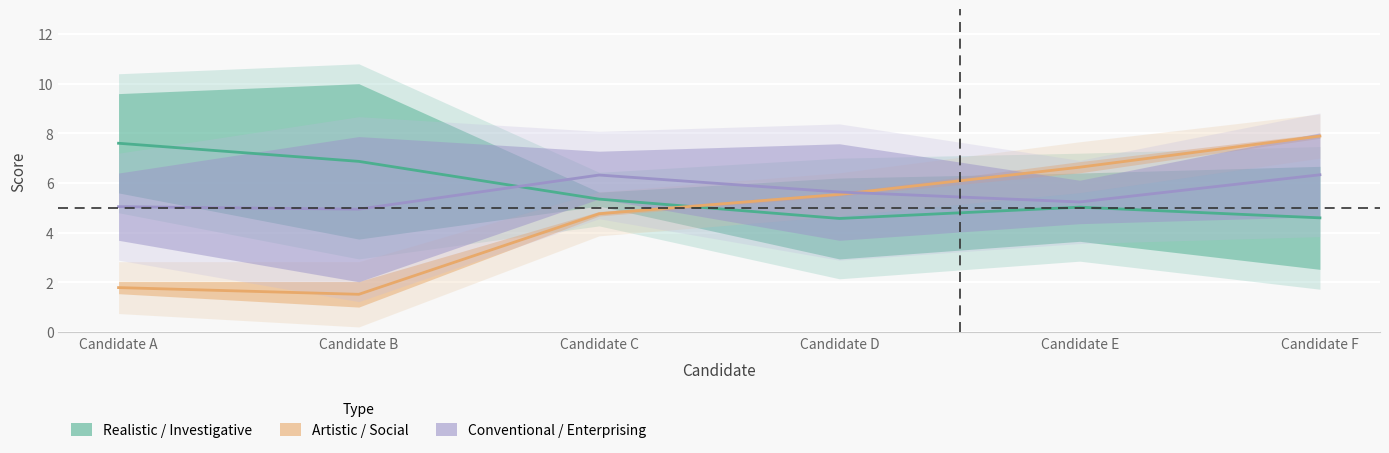

In Realistic / Investigative, how many points are lower than both neighbors (excluding endpoints)?

1